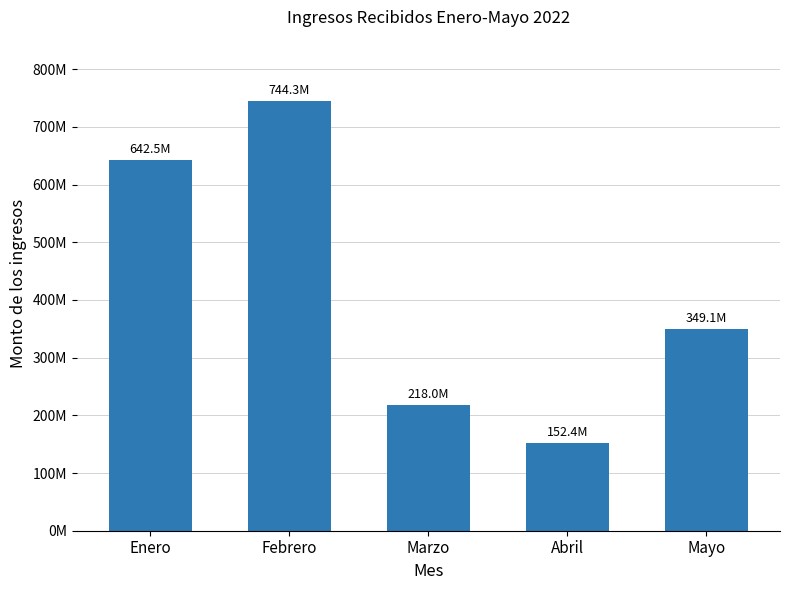

Does the chart contain any negative values?

No